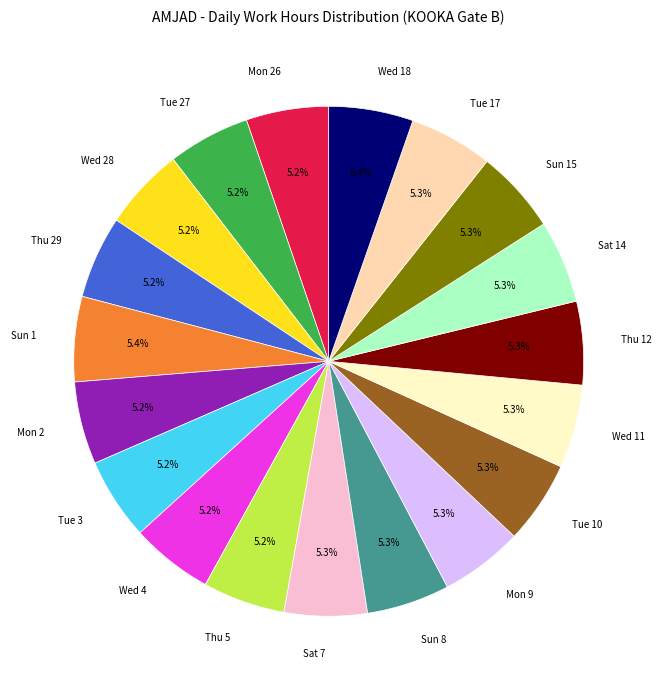

Is there a majority slice in this chart?

No